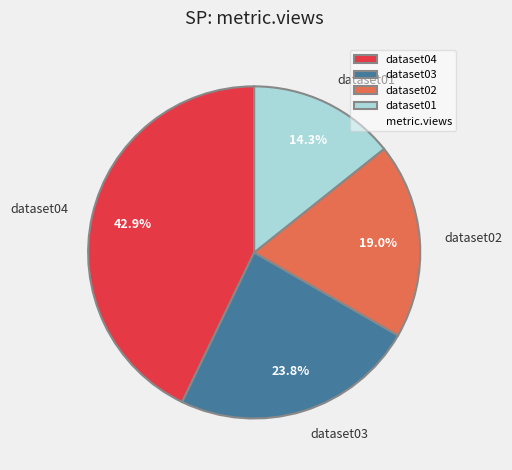

Rank the categories by value from highest to lowest.

dataset04, dataset03, dataset02, dataset01